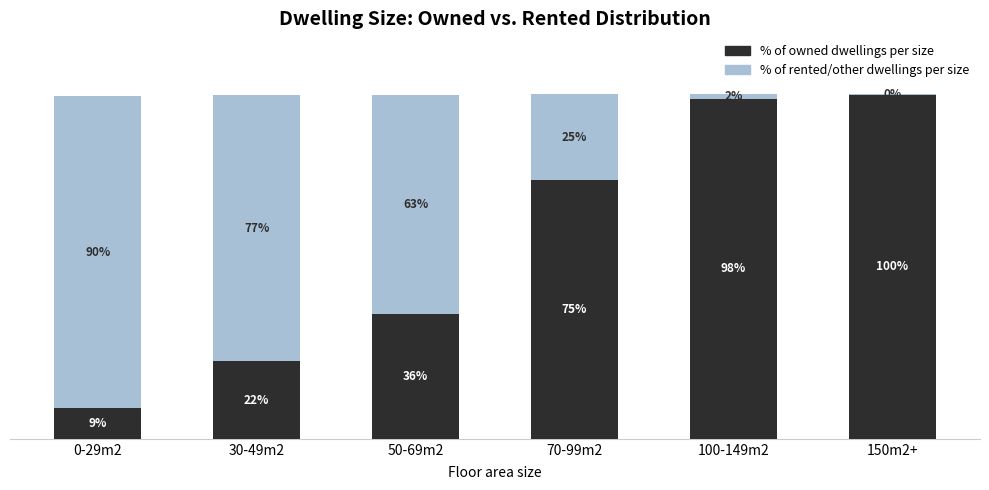

Where does the % of owned dwellings per size series first go above 74?

70-99m2